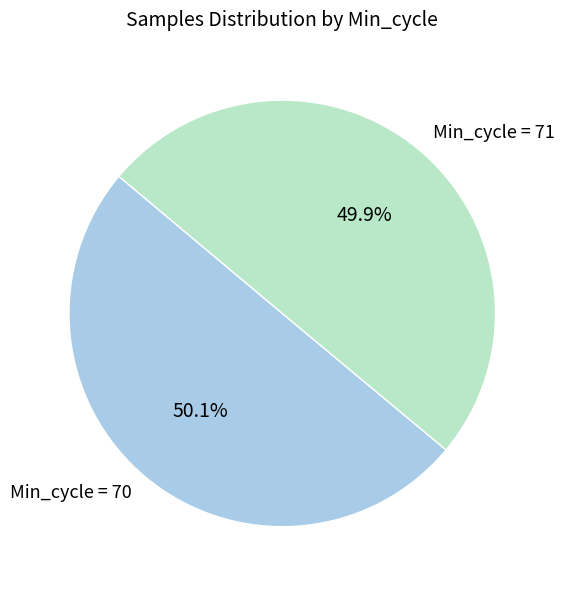

Count the number of slices in the pie.

2